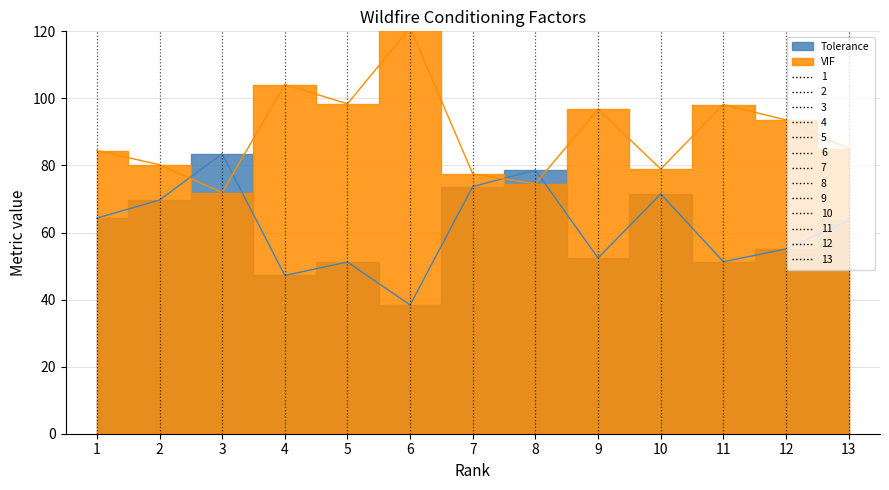

Is it true that Tolerance equals 38.1 at 7?

False